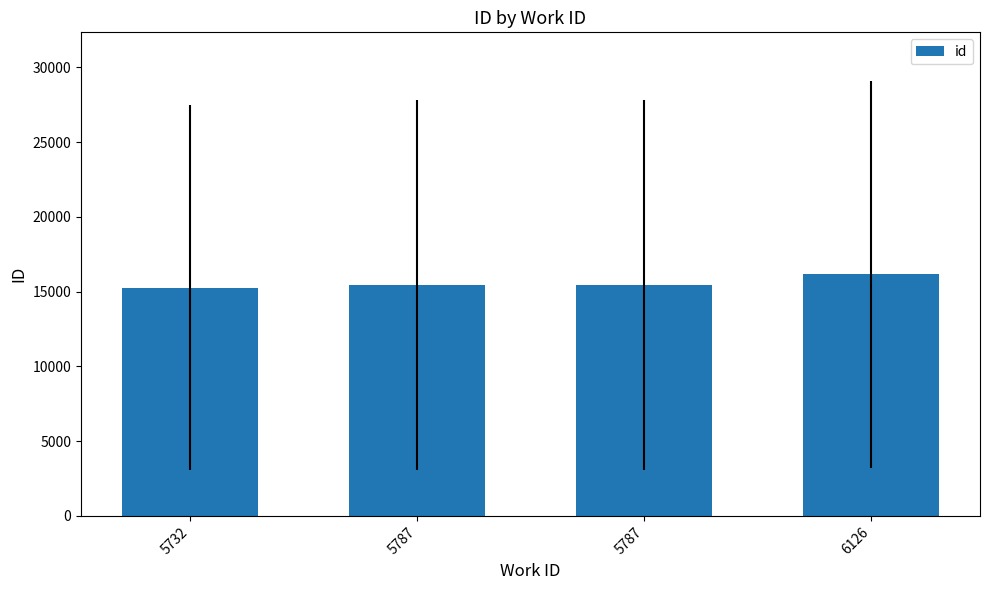

How many bars are there in total?

4